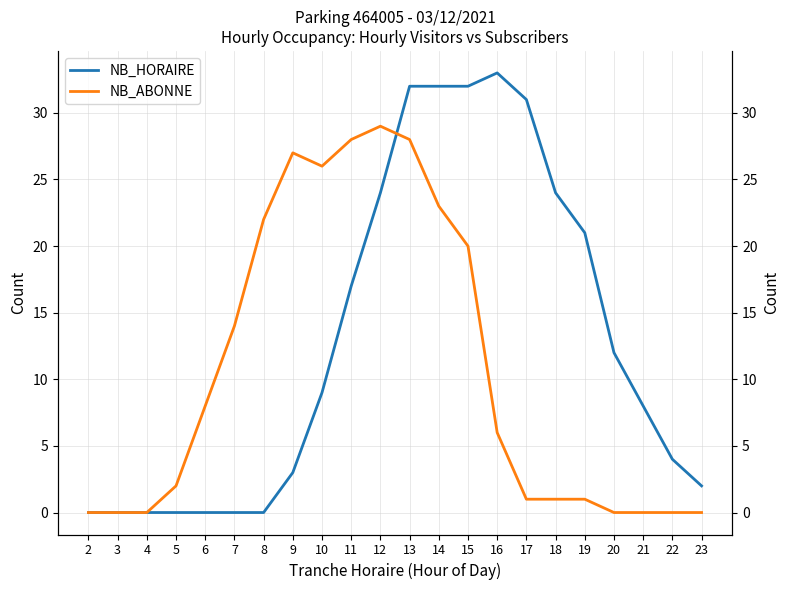

Is it true that NB_ABONNE equals -14 at 20?

False